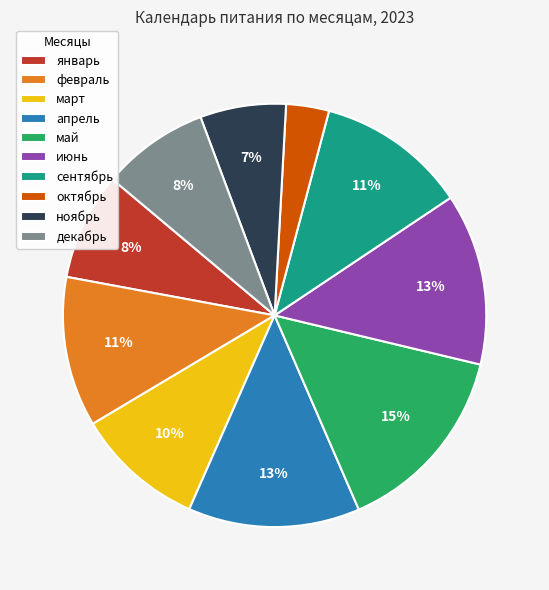

Is there any slice that represents more than half of the pie?

No